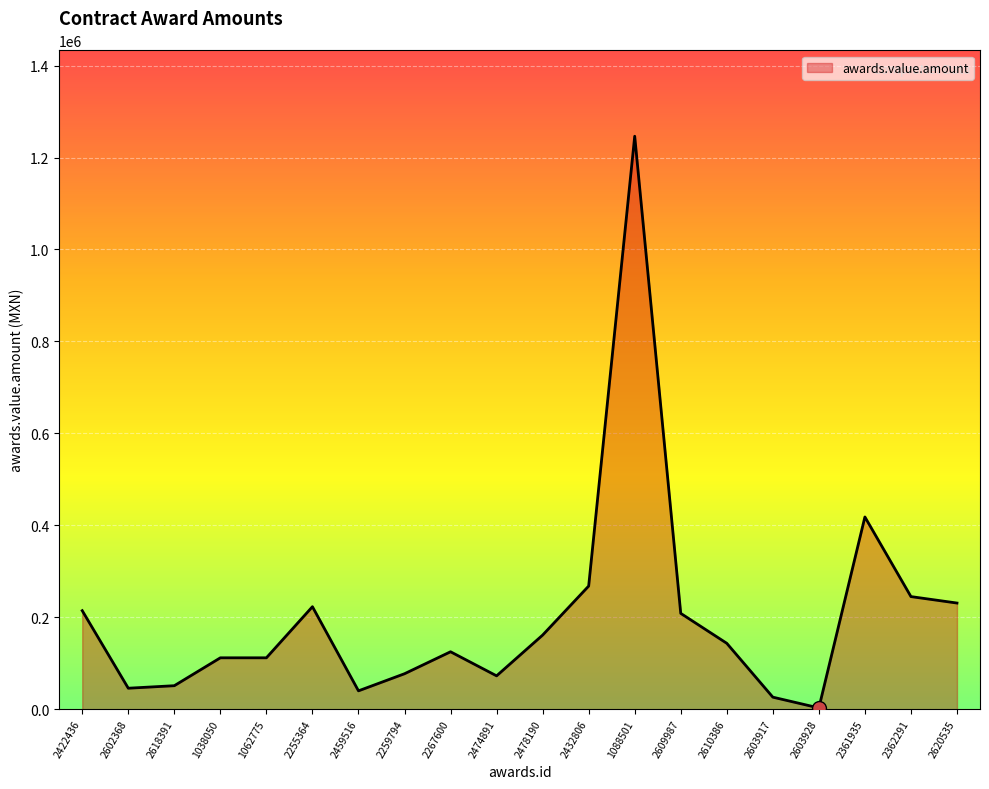

What is the greatest value displayed?

1246300.0